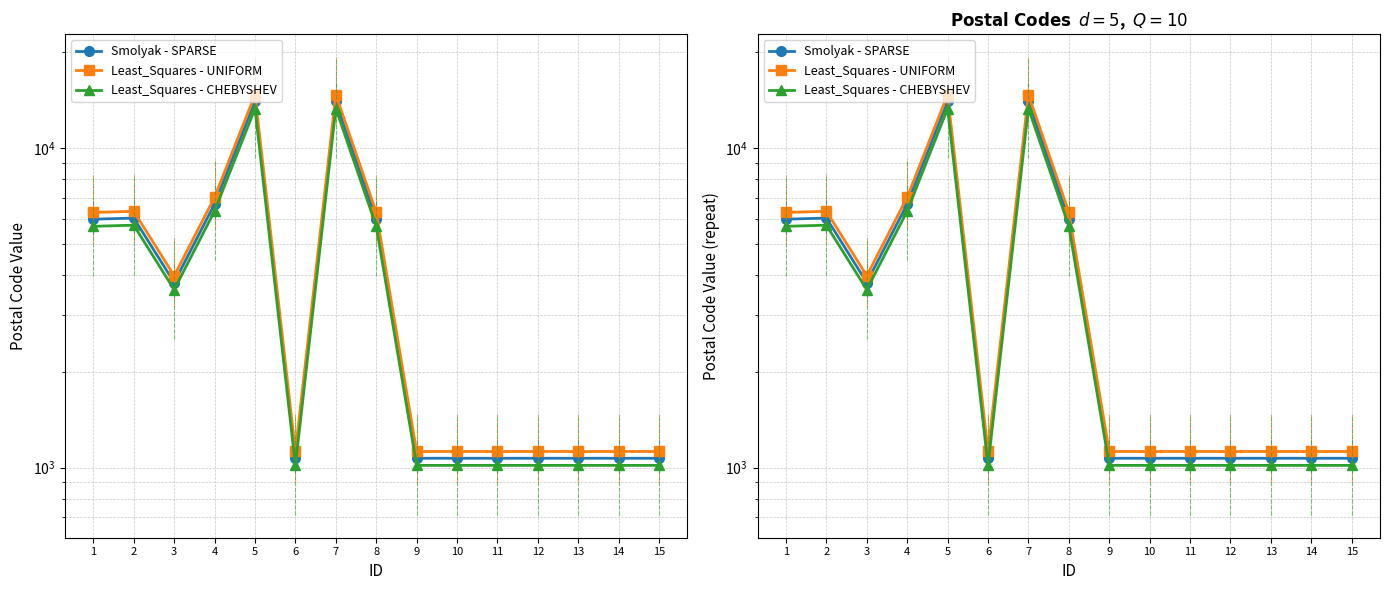

Count the number of data series in this chart.

3